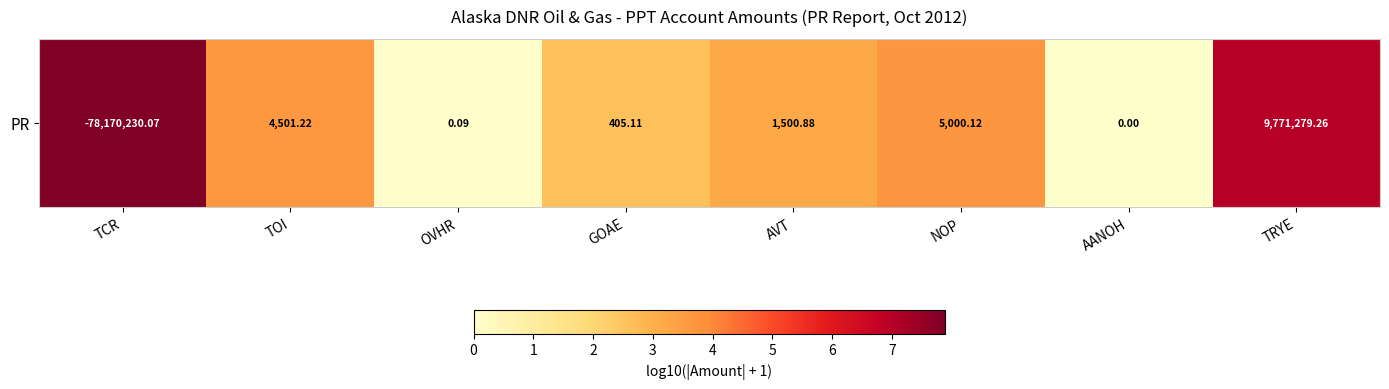

What is the difference between the second highest and minimum values?

7.0